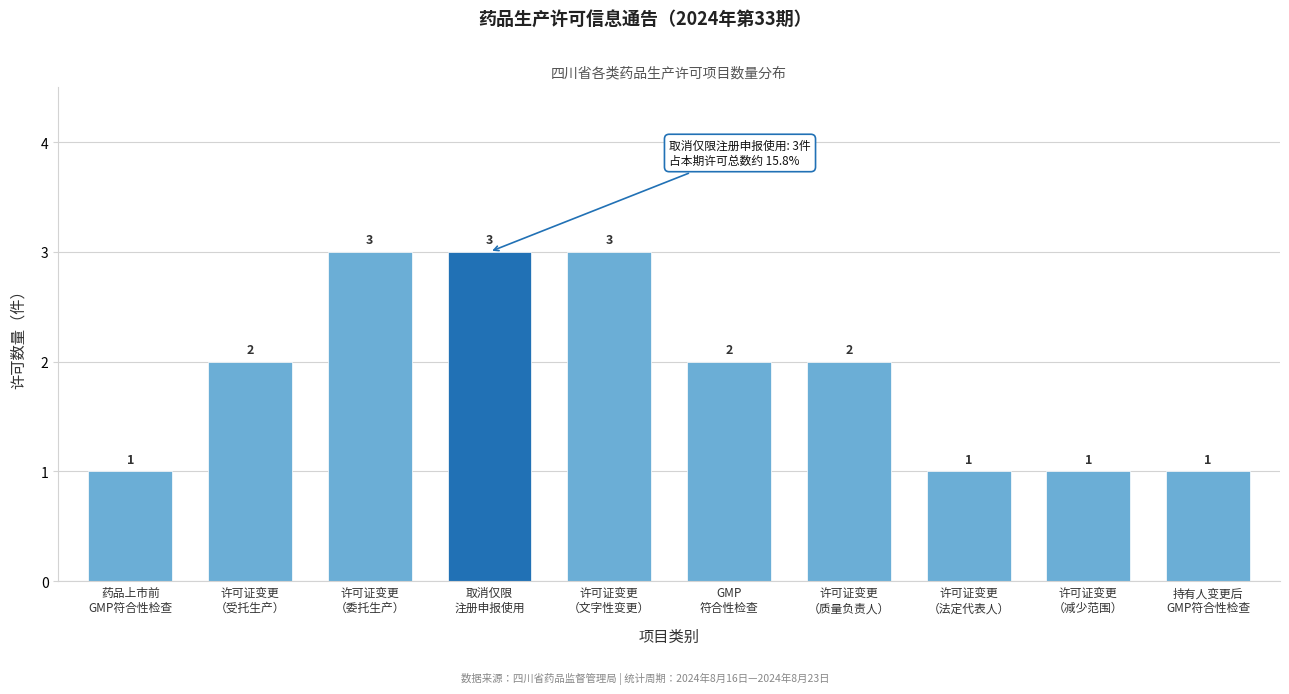

Reading left to right, what are all the values shown in this chart?

1	2	3	3	3	2	2	1	1	1